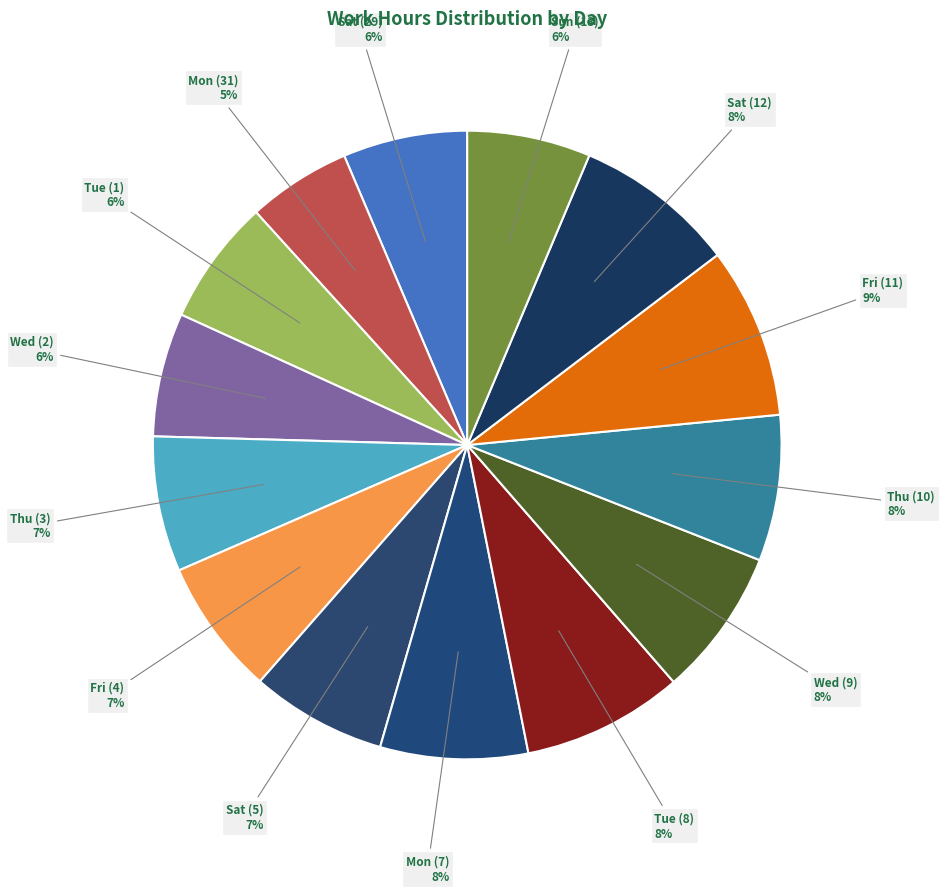

What is the smallest slice in the pie chart?

Mon (31)